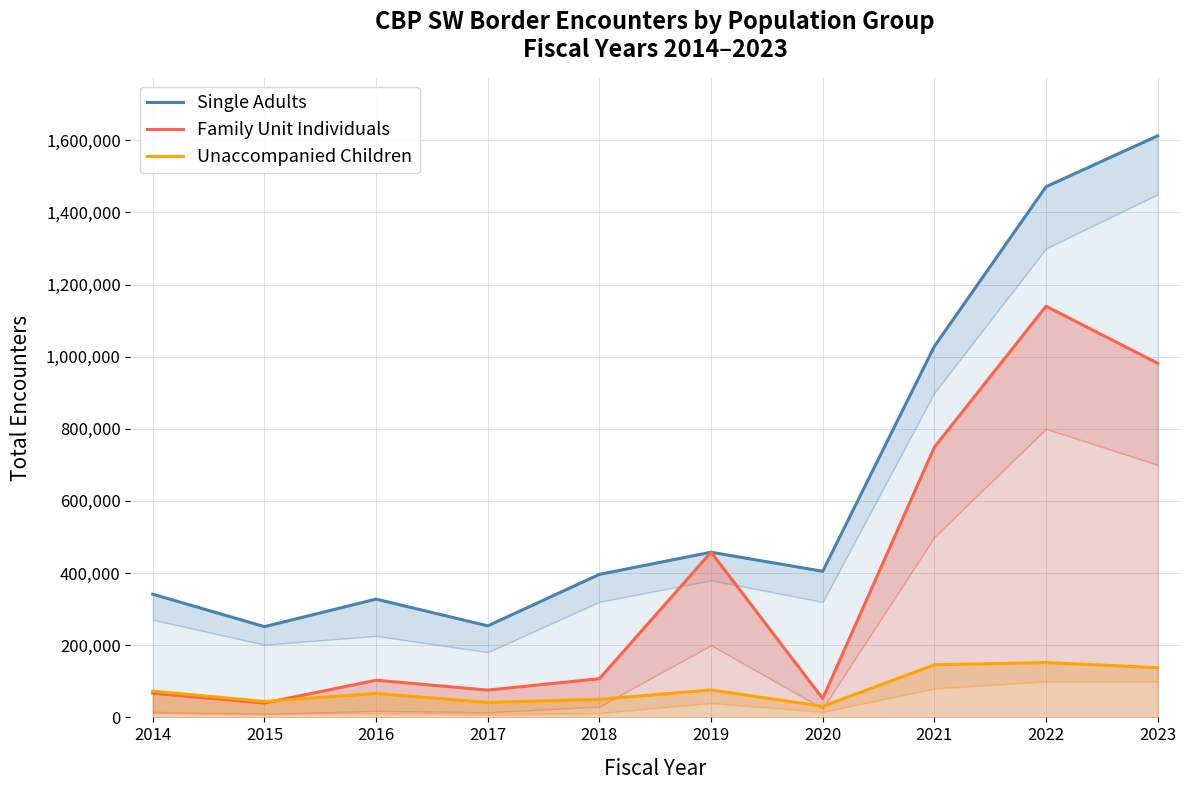

The value of Single Adults at 2016 is 205677. True or false?

False